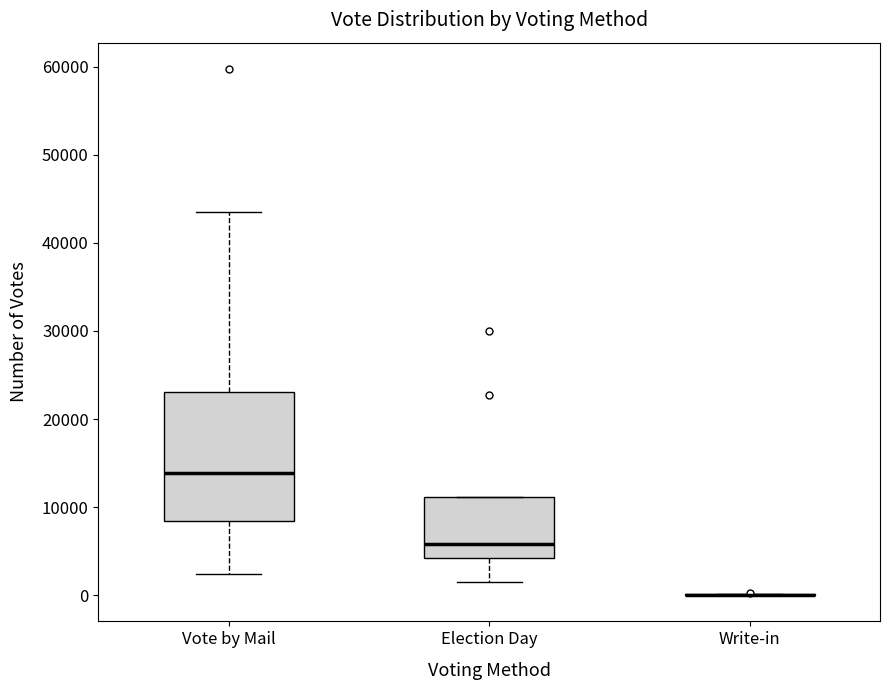

Reading left to right, transcribe this box plot: for each box, give where its median line is, the range the box spans, and where its two whiskers end, as read against the y-axis. The values are not printed on the chart, so give them approximately, as read against the axis.

Vote by Mail: median 14000, box 8000 to 23000, whiskers 2000 to 44000
Election Day: median 6000, box 4000 to 11000, whiskers 2000 to 11000
Write-in: box collapsed to a line at 0, whiskers 0 to 0